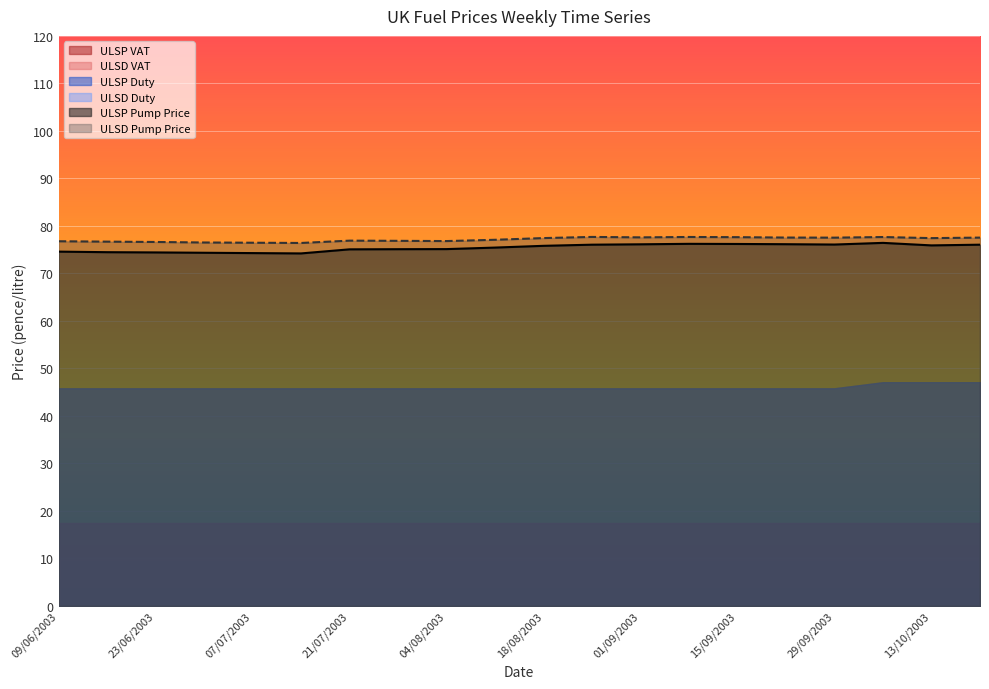

How many data points does each series have?

20